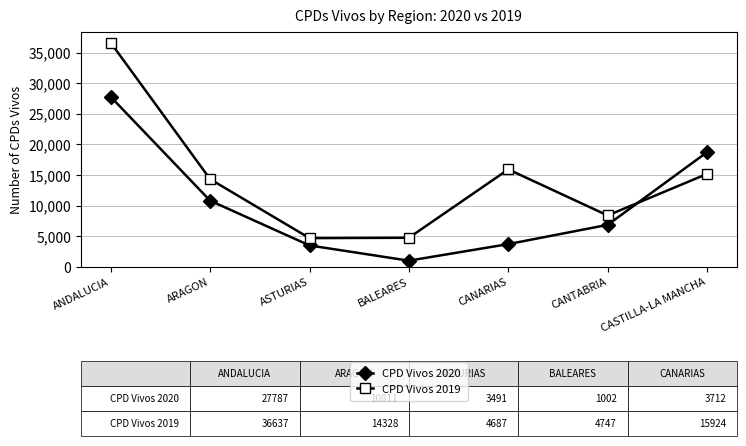

Rank the series at BALEARES from highest to lowest value.

CPD Vivos 2019, CPD Vivos 2020